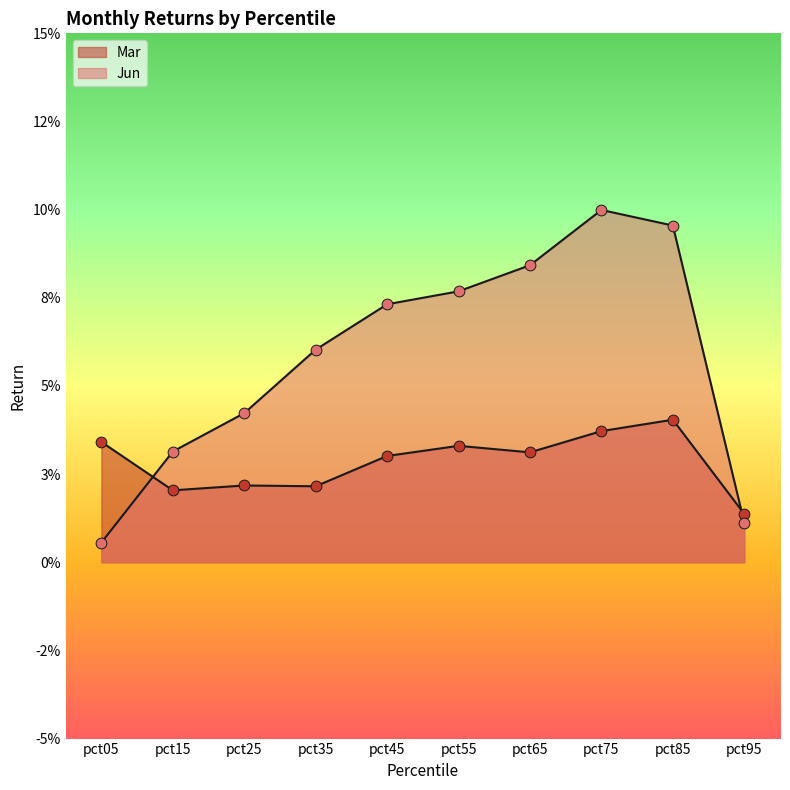

What are all the series names shown in the legend?

Mar, Jun